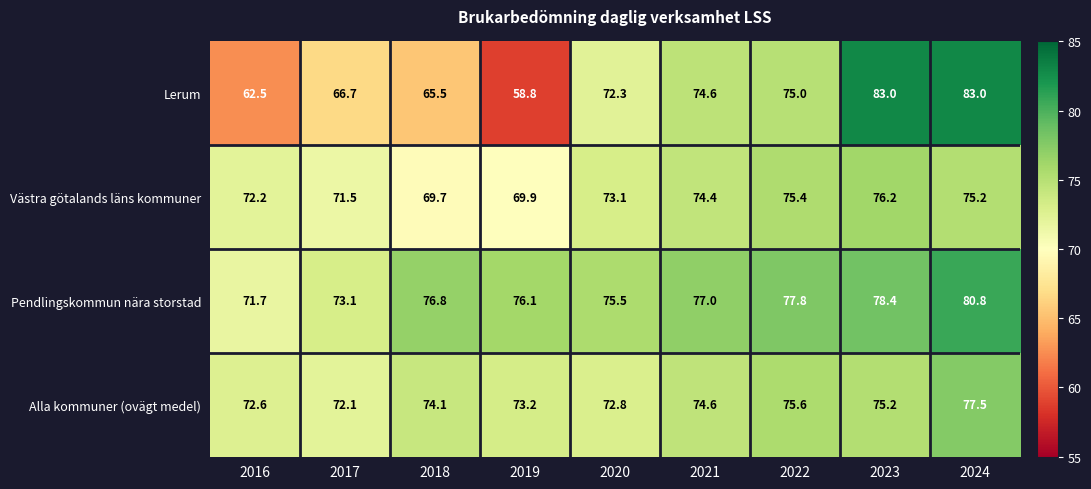

Between 2017 and 2024, which series saw the biggest shift?

Lerum